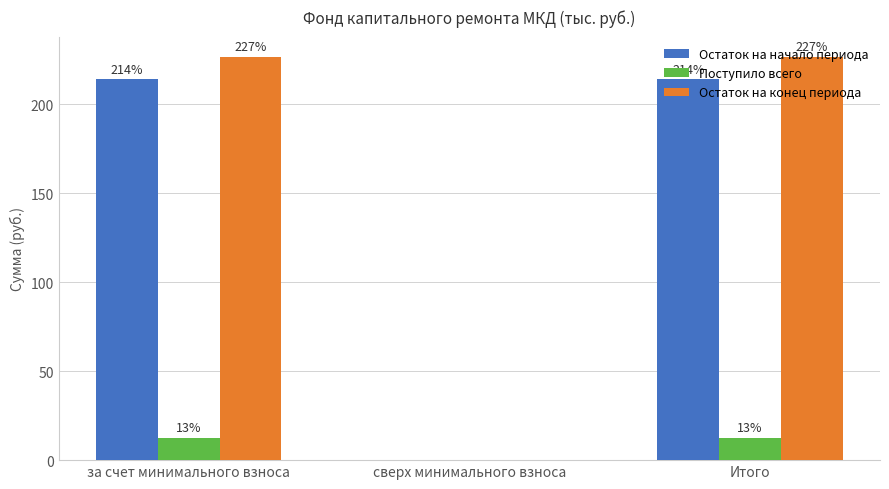

Is the value of Остаток на конец периода at Итого greater than the value of Остаток на начало периода at сверх минимального взноса?

Yes